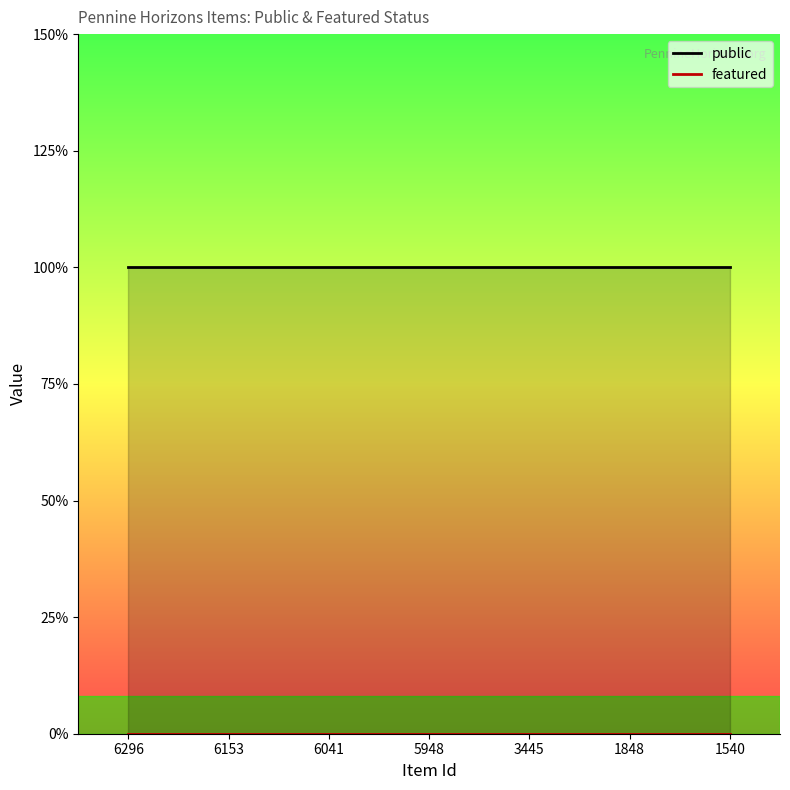

Between 6041 and 3445, which is larger?

6041